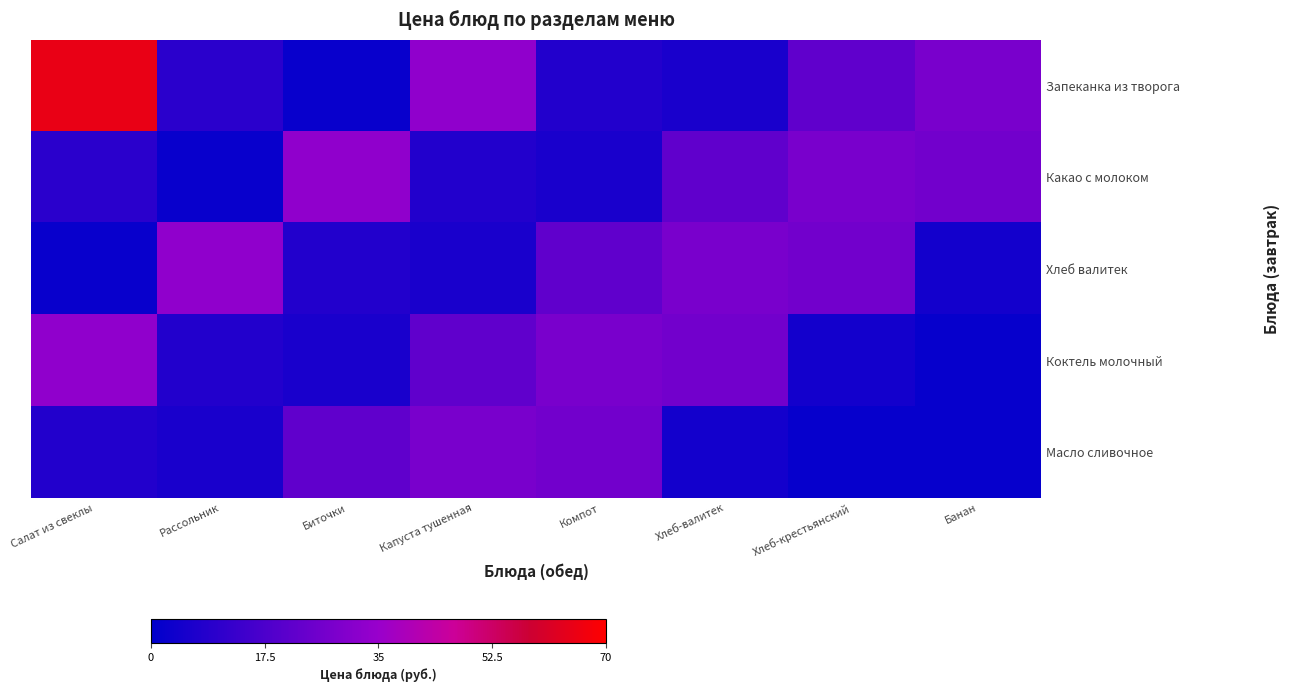

What is the maximum value shown in the chart?

64.9